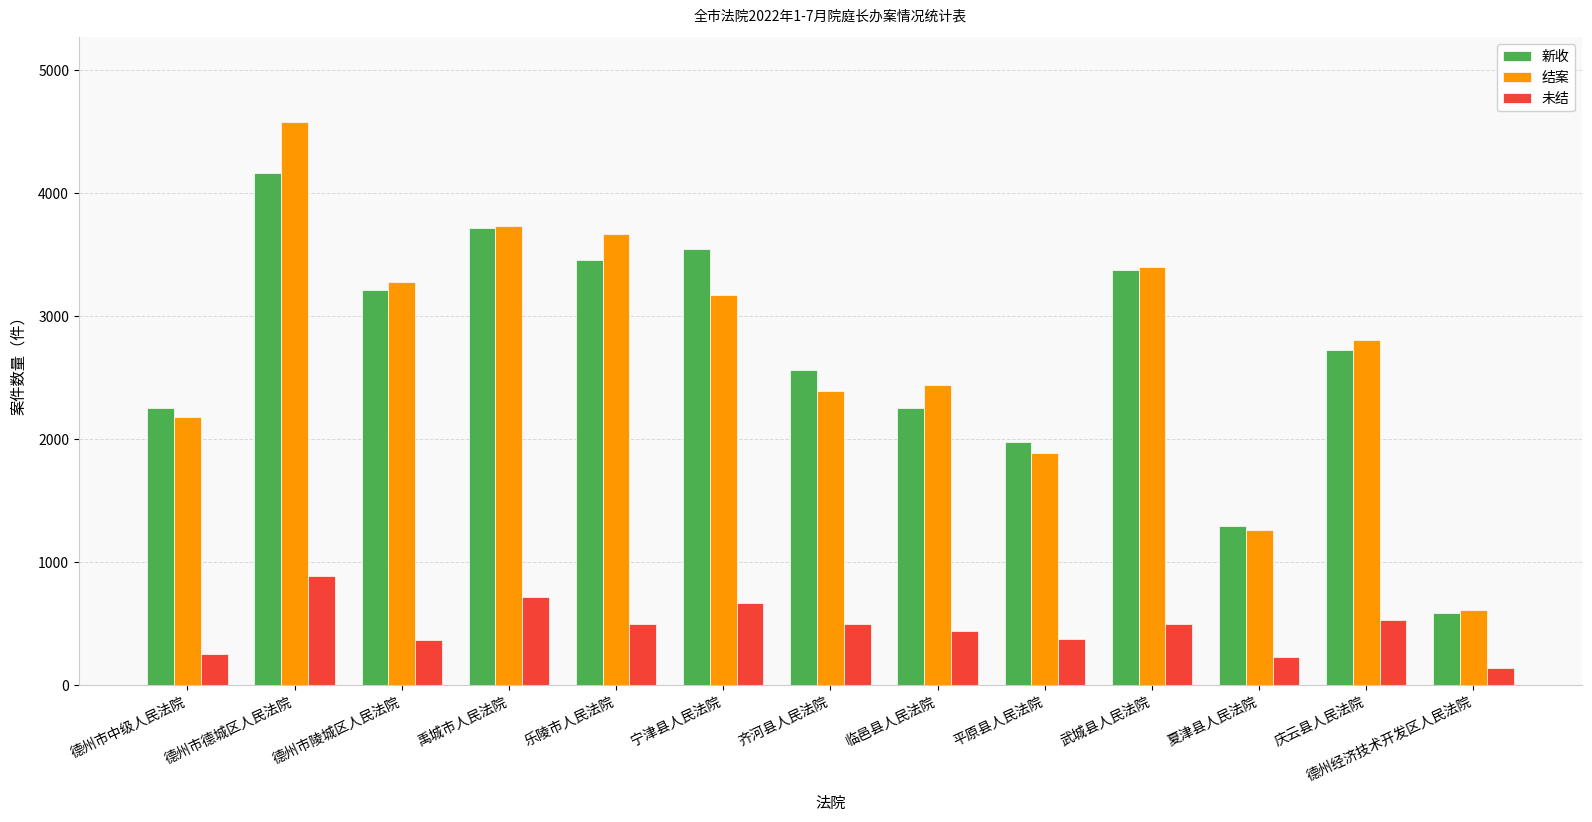

What is the value of the 结案 bar at the 12th from the left?

2806